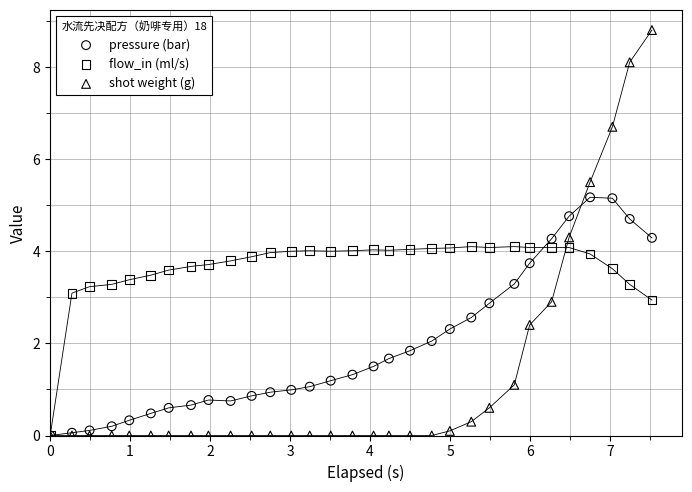

What are all the series names shown in the legend?

pressure (bar), flow_in (ml/s), shot weight (g)